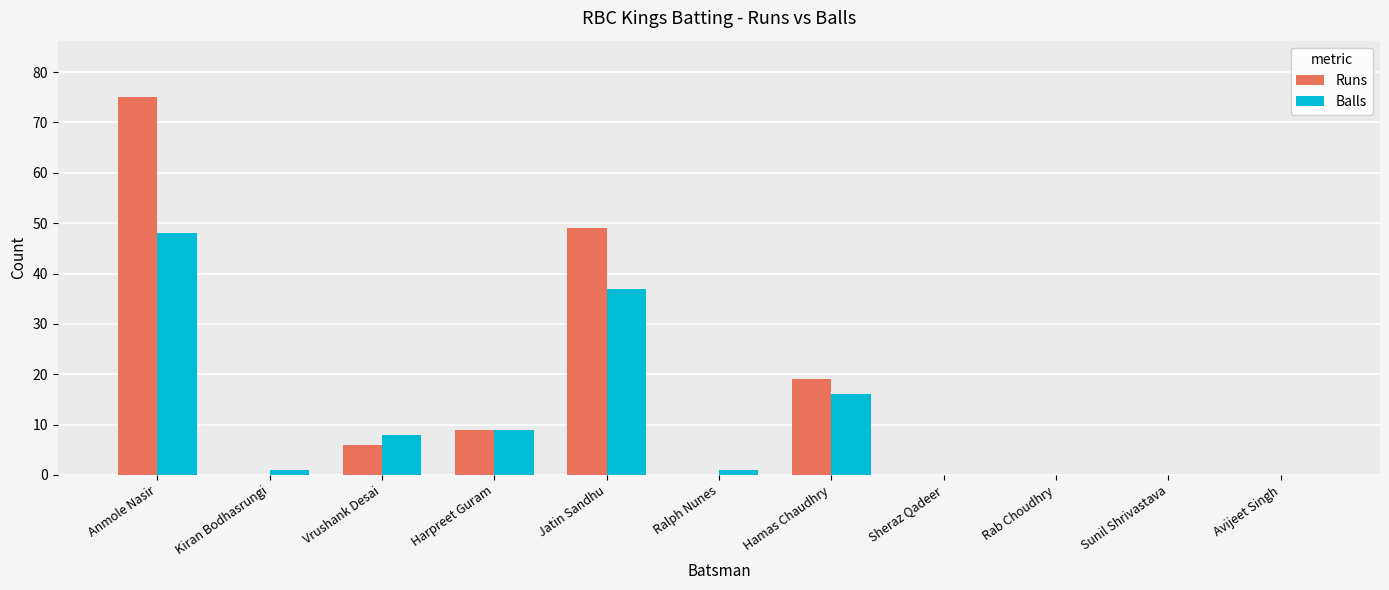

Which series has the largest total across all categories?

Runs